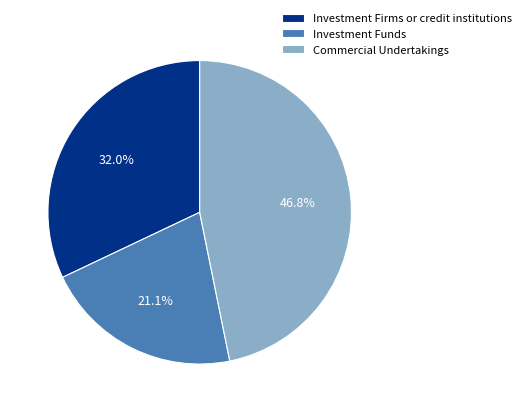

Does any single category account for the majority?

No